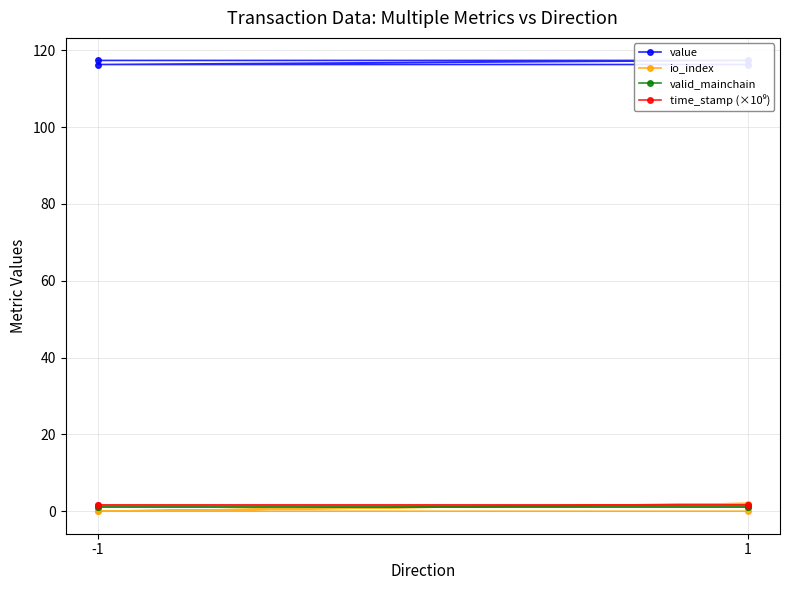

Rank the series by their maximum value, from highest to lowest.

value, io_index, time_stamp (×10⁹), valid_mainchain